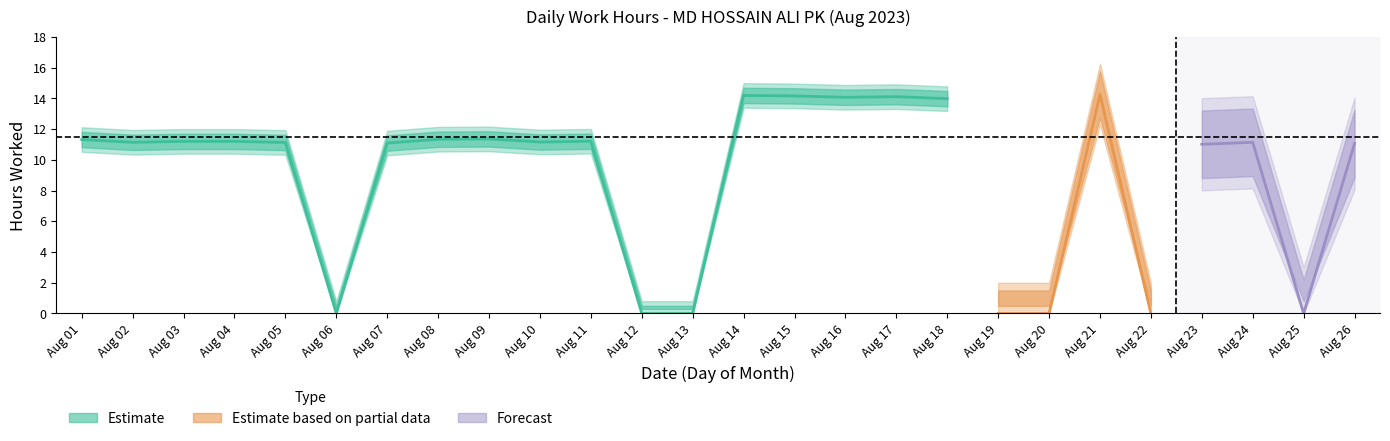

How many lines are shown in the chart?

1